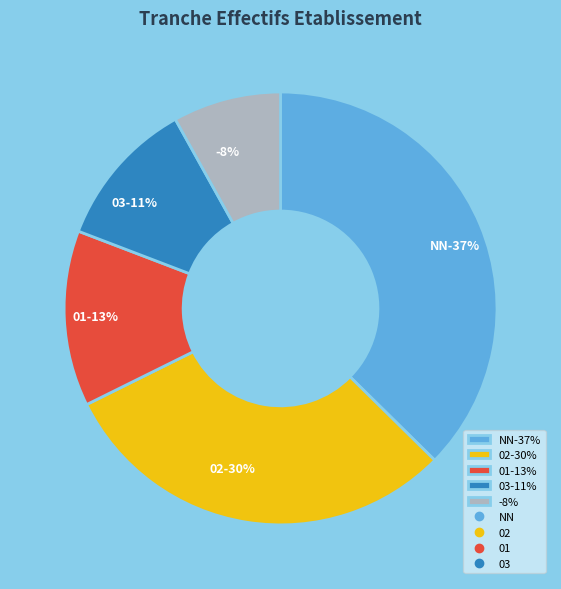

What percentage is the 01 slice, to the nearest percent?

13%